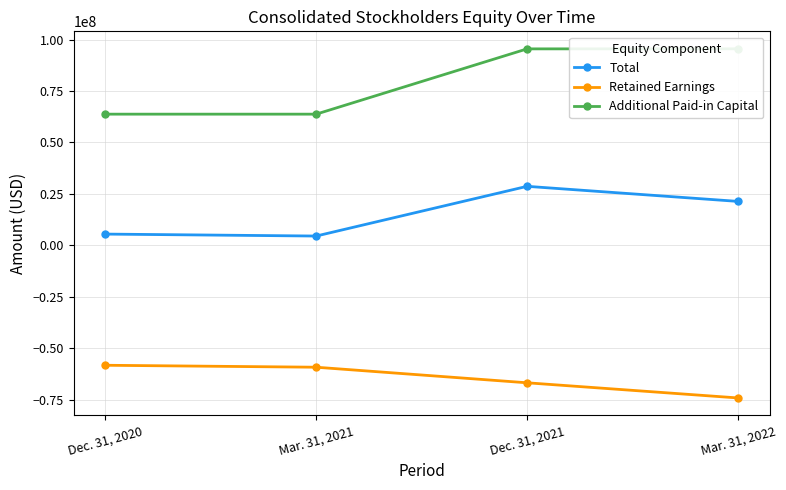

True or false: Total has a value of 42431289 at Dec. 31, 2021.

False